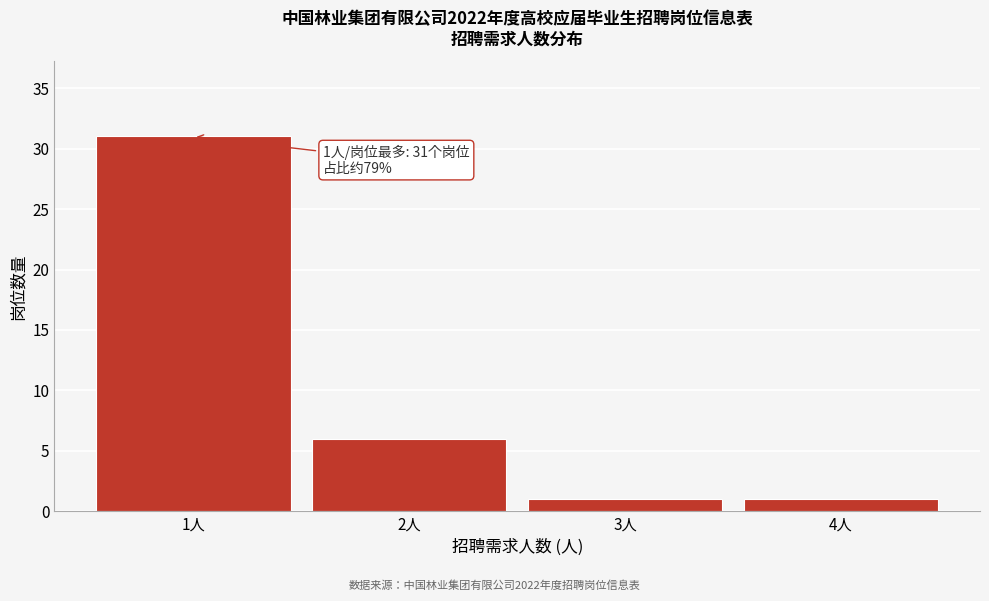

Reading left to right, list all the values displayed in this chart.

31	6	1	1